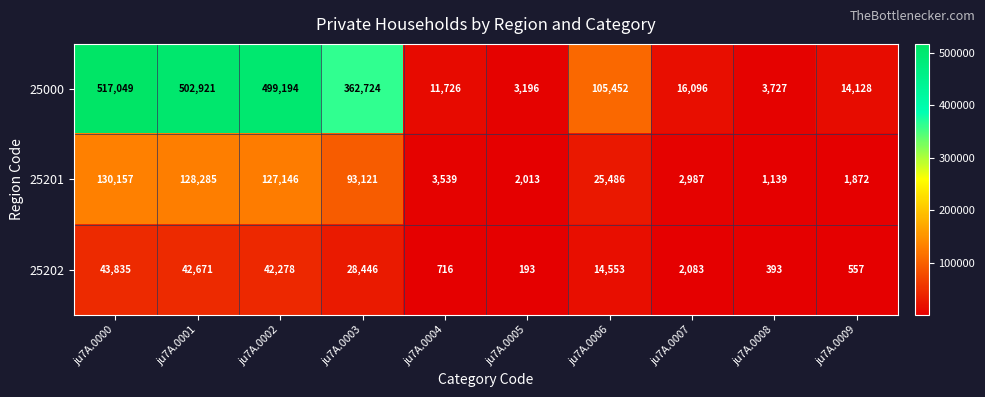

Rank the series by their average value, from lowest to highest.

25202, 25201, 25000